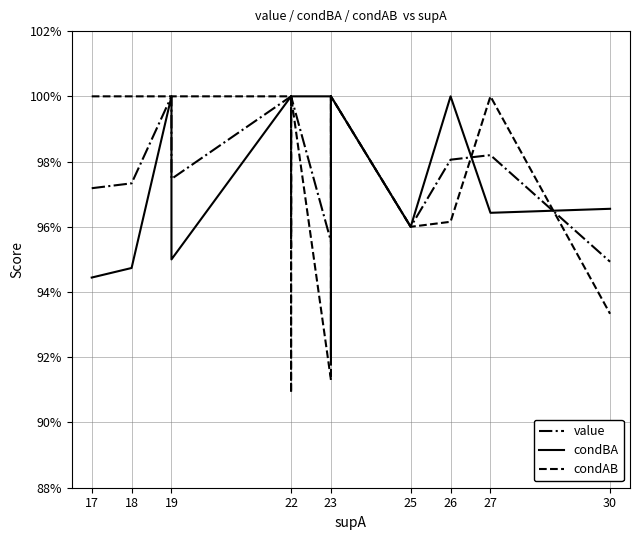

After their last crossing, which series has the higher values: condBA or condAB?

condBA